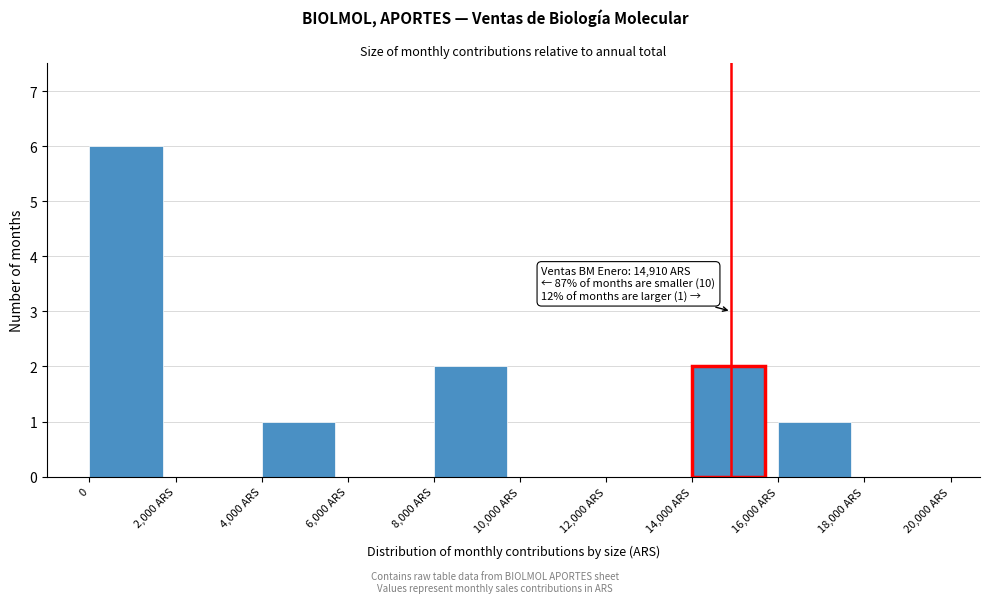

Reading left to right, extract all data points from this chart.

0=6	2,000 ARS=0	4,000 ARS=1	6,000 ARS=0	8,000 ARS=2	10,000 ARS=0	12,000 ARS=0	14,000 ARS=2	16,000 ARS=1	18,000 ARS=0